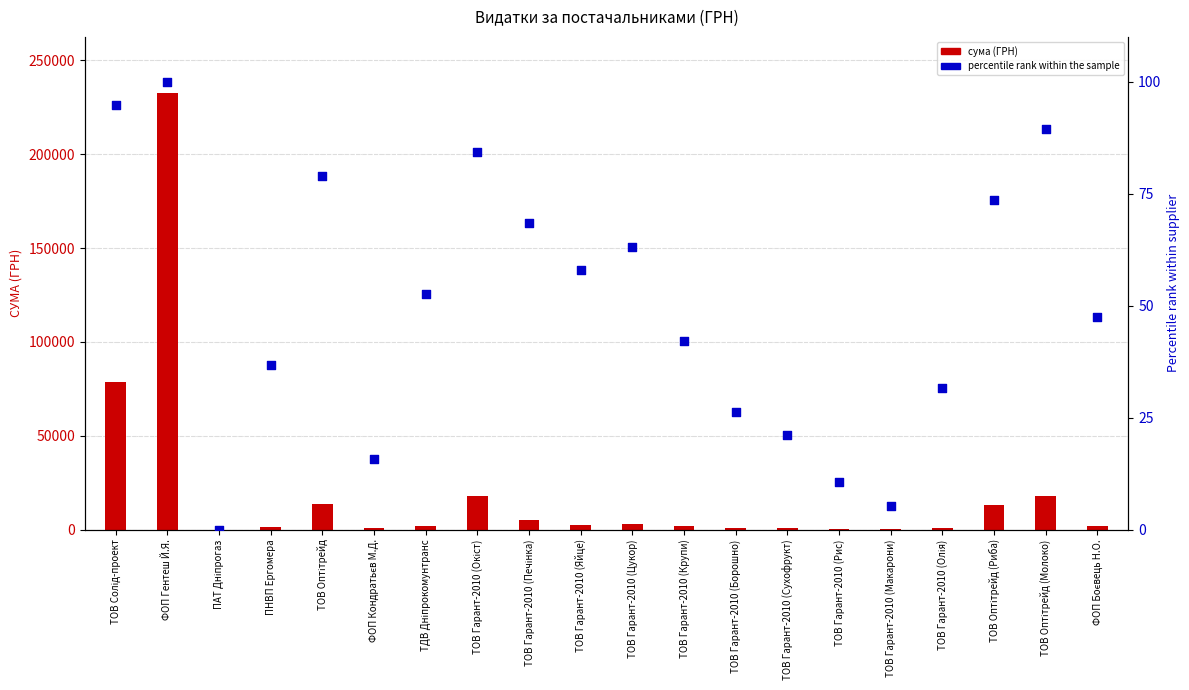

At which category is the sum across all series the highest?

ФОП Гентеш Й.Я.